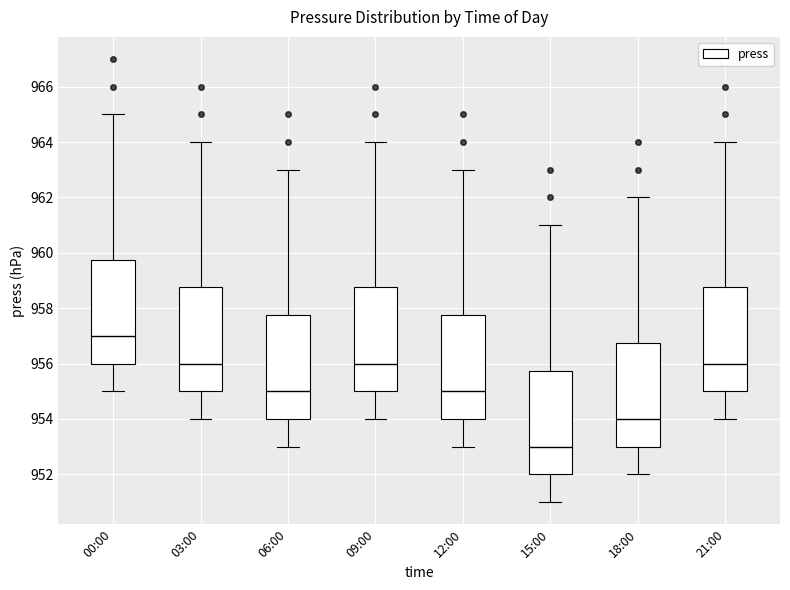

Reading left to right, read every box against the y-axis: the position of its median line, the range the box covers, and the ends of its whiskers. The values are not printed on the chart, so give them approximately, as read against the axis.

00:00: median 957.0, box 956.0 to 959.8, whiskers 955.0 to 965.0
03:00: median 956.0, box 955.0 to 958.8, whiskers 954.0 to 964.0
06:00: median 955.0, box 954.0 to 957.8, whiskers 953.0 to 963.0
09:00: median 956.0, box 955.0 to 958.8, whiskers 954.0 to 964.0
12:00: median 955.0, box 954.0 to 957.8, whiskers 953.0 to 963.0
15:00: median 953.0, box 952.0 to 955.8, whiskers 951.0 to 961.0
18:00: median 954.0, box 953.0 to 956.8, whiskers 952.0 to 962.0
21:00: median 956.0, box 955.0 to 958.8, whiskers 954.0 to 964.0